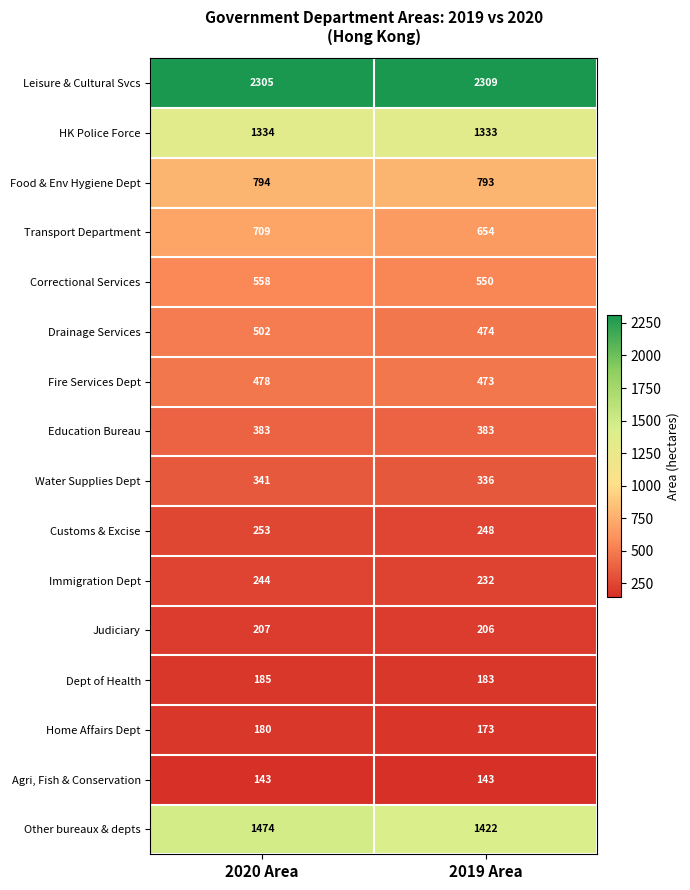

Rank the series by their maximum value, from lowest to highest.

Agri, Fish & Conservation, Home Affairs Dept, Dept of Health, Judiciary, Immigration Dept, Customs & Excise, Water Supplies Dept, Education Bureau, Fire Services Dept, Drainage Services, Correctional Services, Transport Department, Food & Env Hygiene Dept, HK Police Force, Other bureaux & depts, Leisure & Cultural Svcs